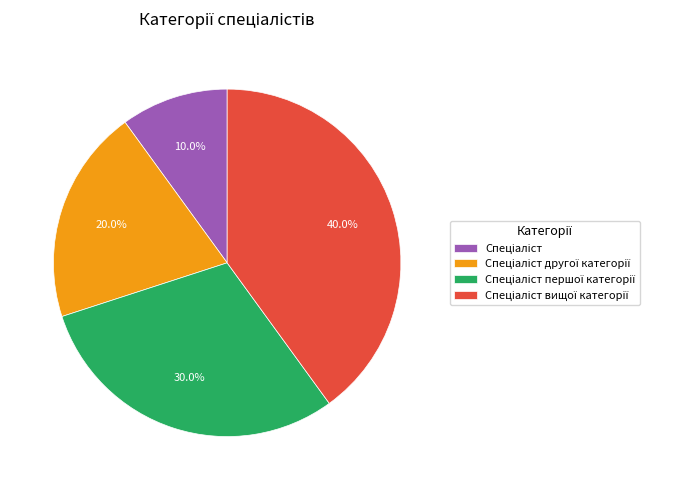

Does Спеціаліст вищої категорії account for over 50% of the chart?

No